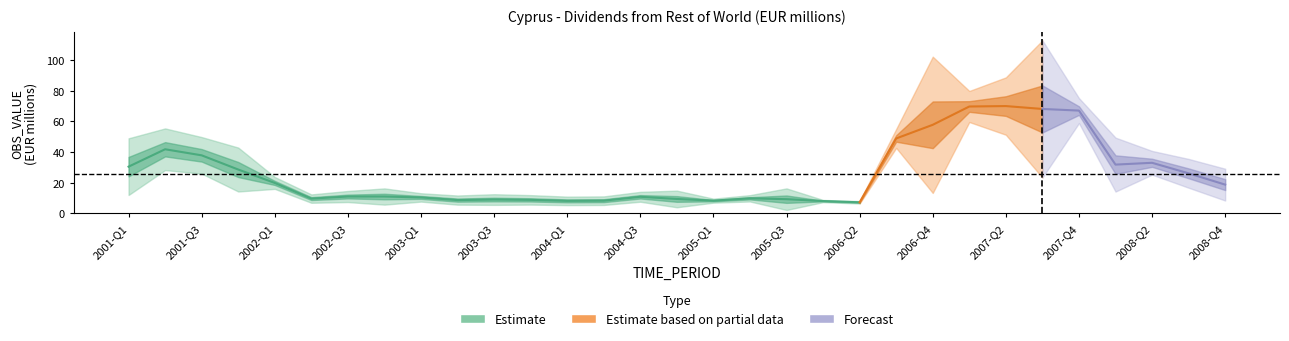

What position from the right is 2004-Q3?

17